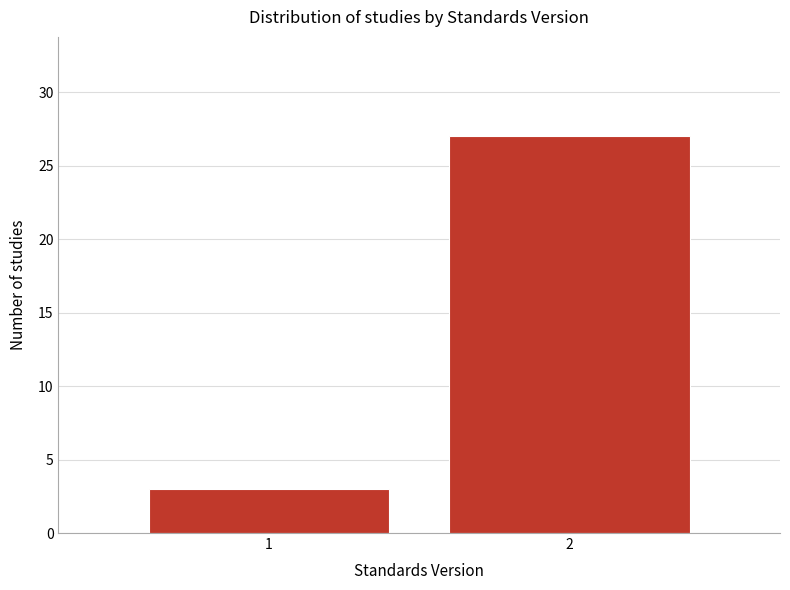

Reading right to left, extract all data points from this chart.

2=27	1=3